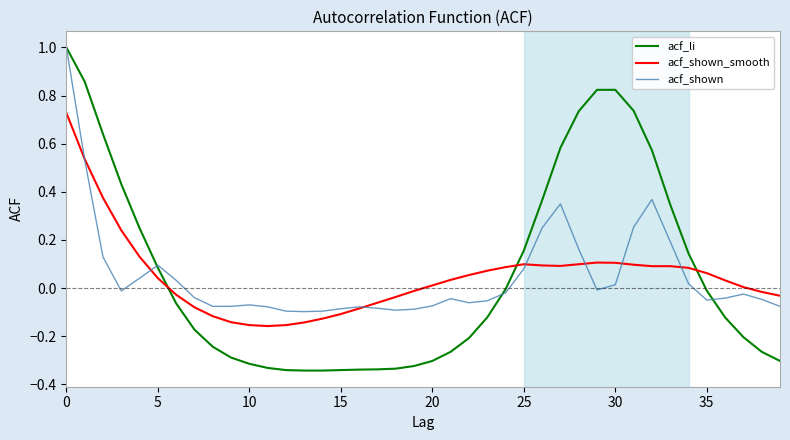

True or false: acf_shown_smooth and acf_li cross at least once.

True